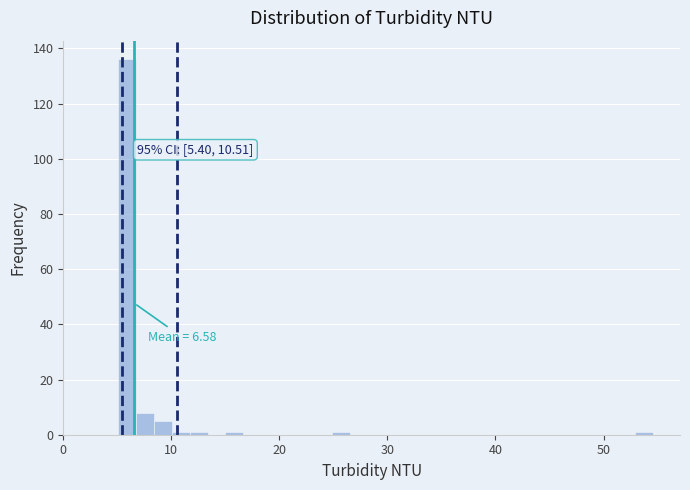

Read against the x-axis, roughly where is the centre of the tallest bar?

6